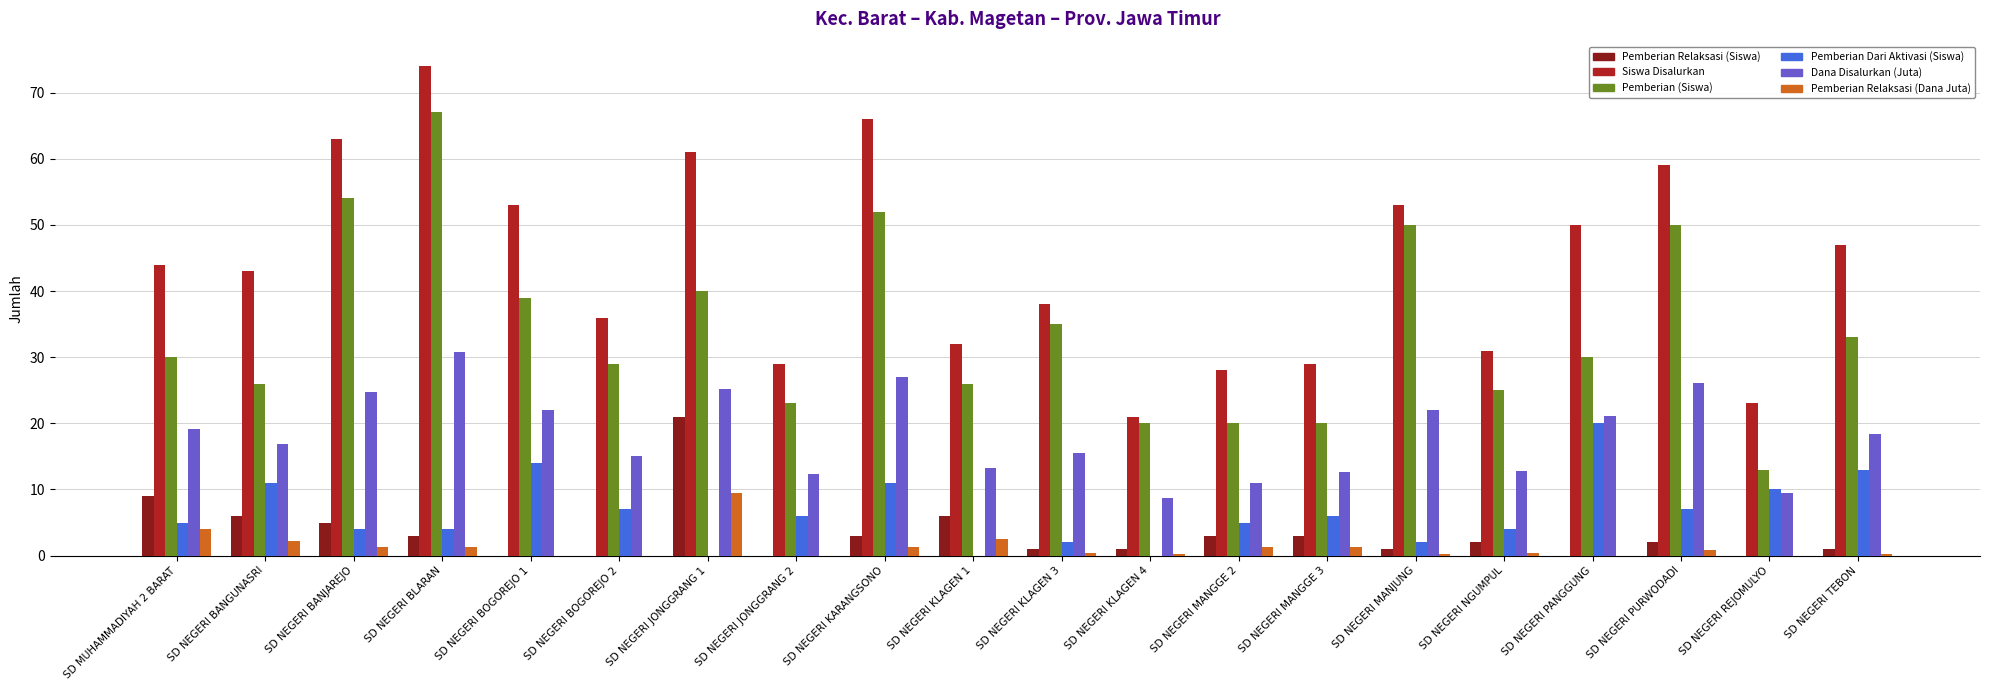

What is the sum of the Siswa Disalurkan values at SD NEGERI JONGGRANG 1 and SD NEGERI KLAGEN 1?

93.0